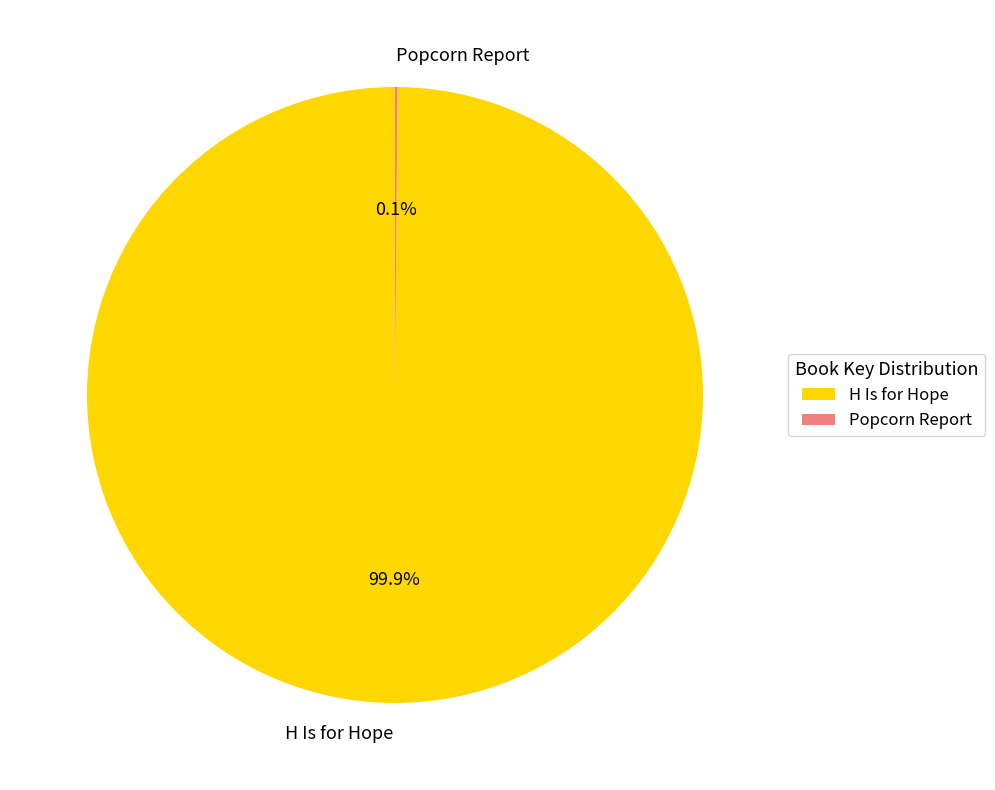

Does H Is for Hope represent more than half of the total?

Yes